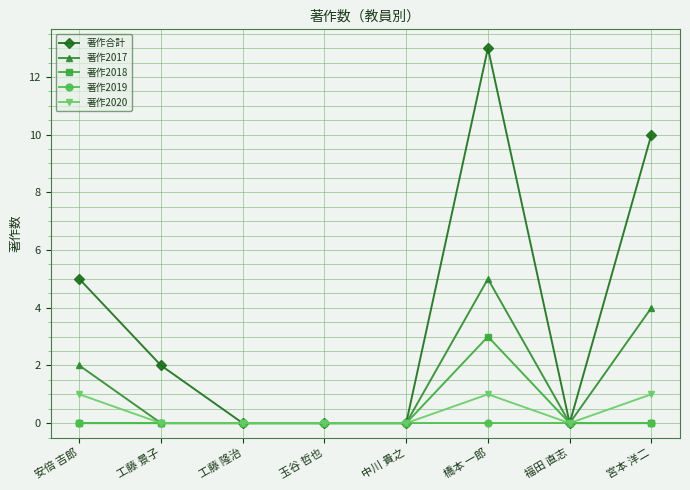

Which series has the largest range (max minus min)?

著作合計